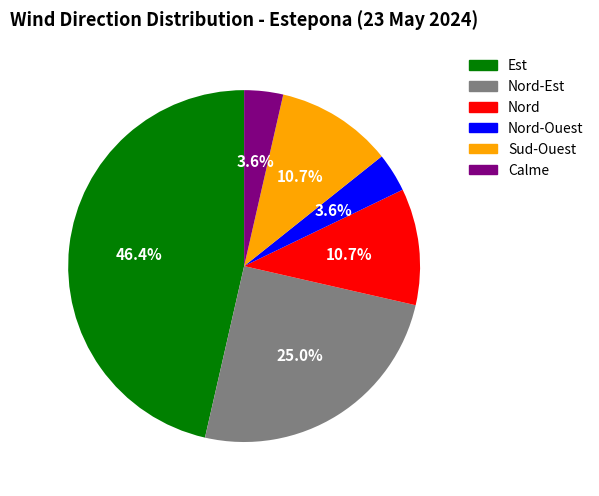

Is there any slice that represents more than half of the pie?

No